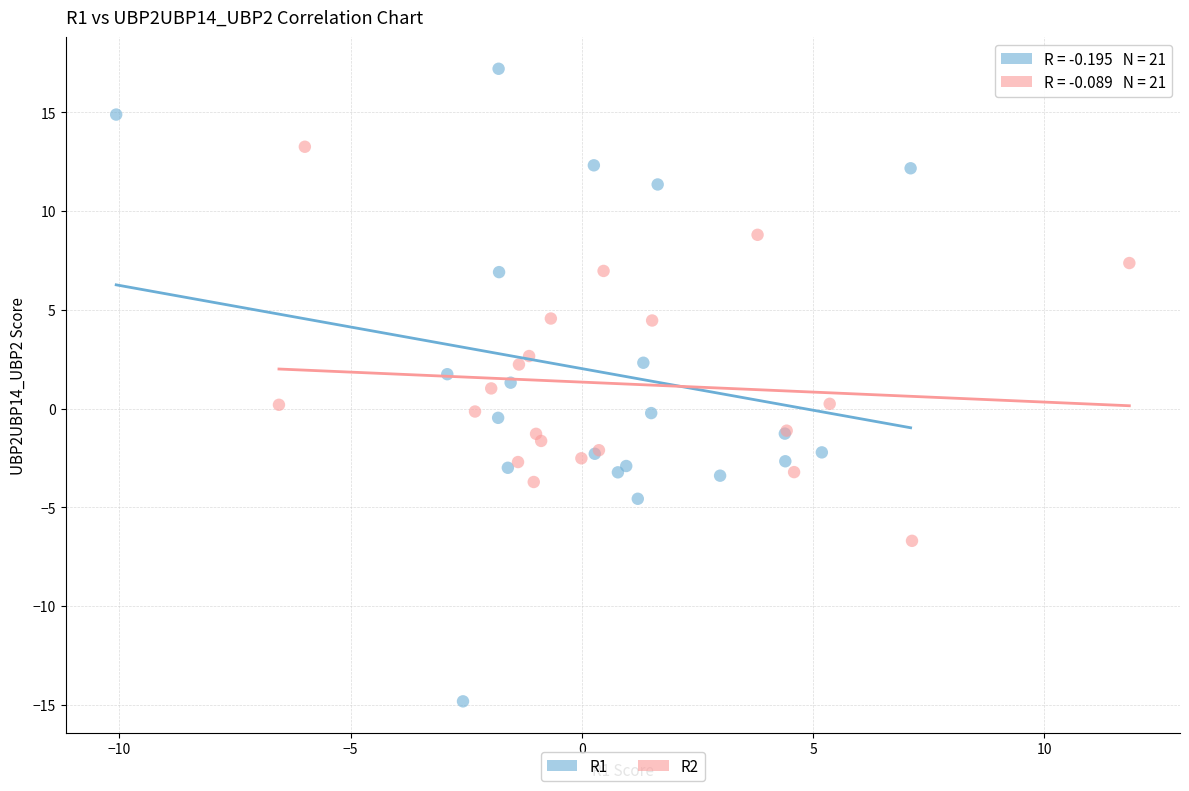

Which series has the largest Y range (max minus min)?

R1